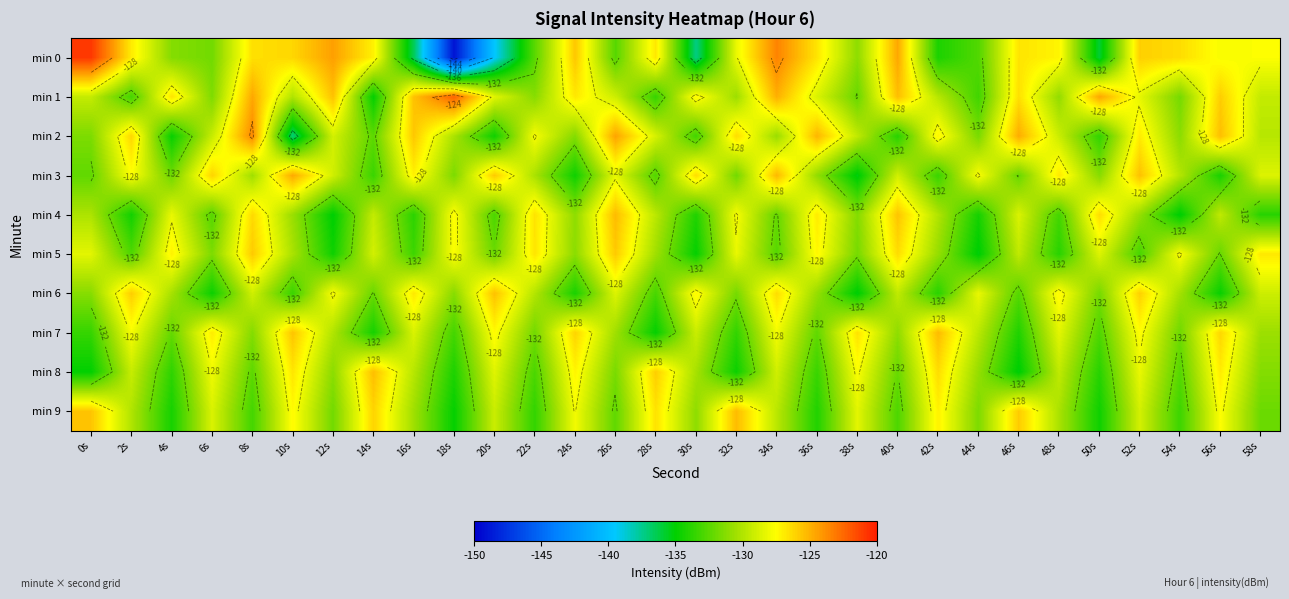

At which label is min 4 closest to -130?

42s